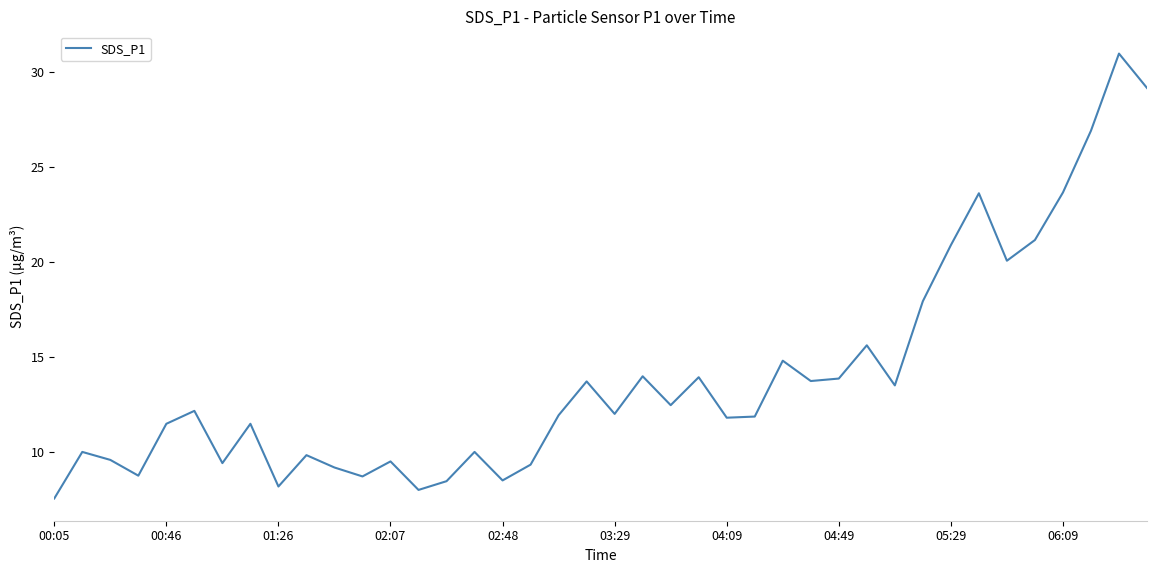

What is the difference between the maximum and minimum values?

23.4